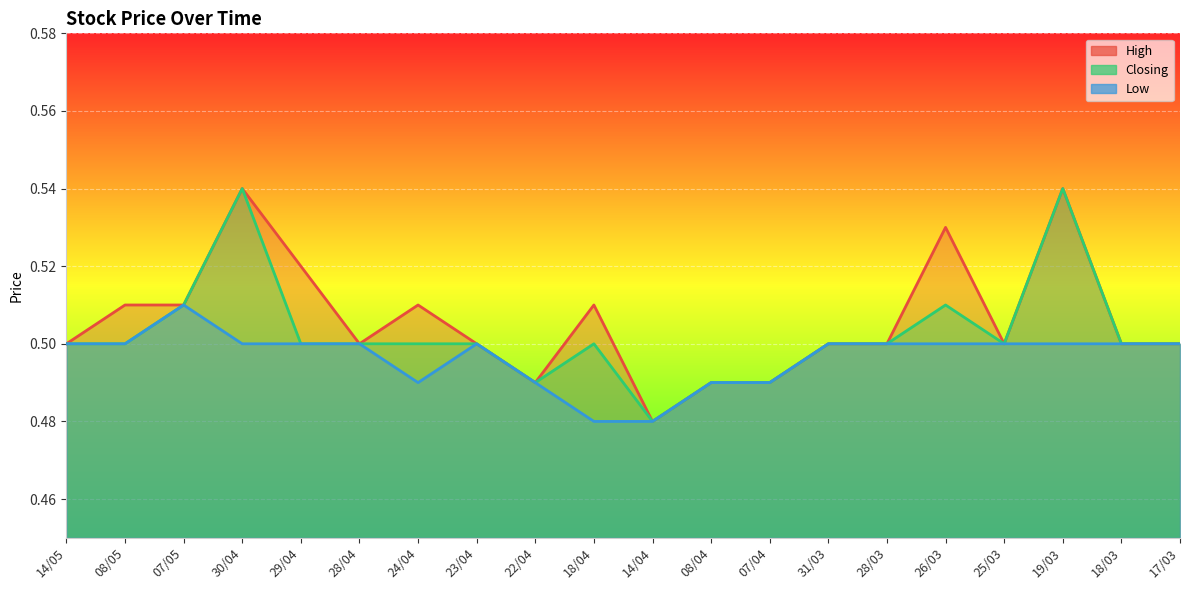

Reading left to right, extract all data points from this chart.

High: 0.5	0.5	0.5	0.5	0.5	0.5	0.5	0.5	0.5	0.5	0.5	0.5	0.5	0.5	0.5	0.5	0.5	0.5	0.5	0.5
Closing: 0.5	0.5	0.5	0.5	0.5	0.5	0.5	0.5	0.5	0.5	0.5	0.5	0.5	0.5	0.5	0.5	0.5	0.5	0.5	0.5
Low: 0.5	0.5	0.5	0.5	0.5	0.5	0.5	0.5	0.5	0.5	0.5	0.5	0.5	0.5	0.5	0.5	0.5	0.5	0.5	0.5